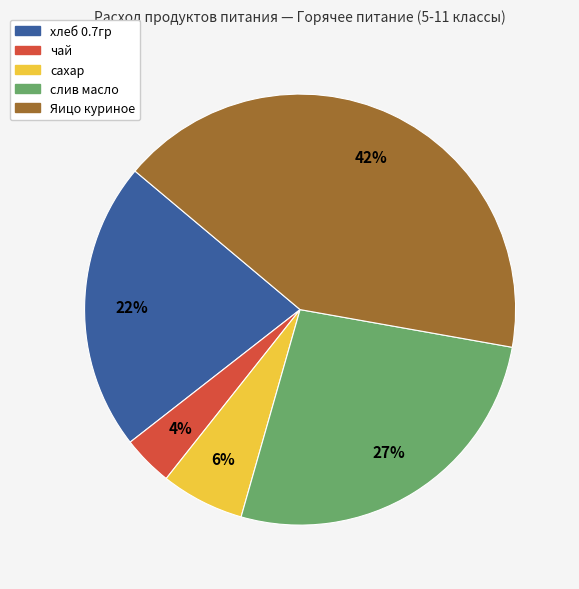

Combined, do чай and хлеб 0.7гр account for over 50%?

No